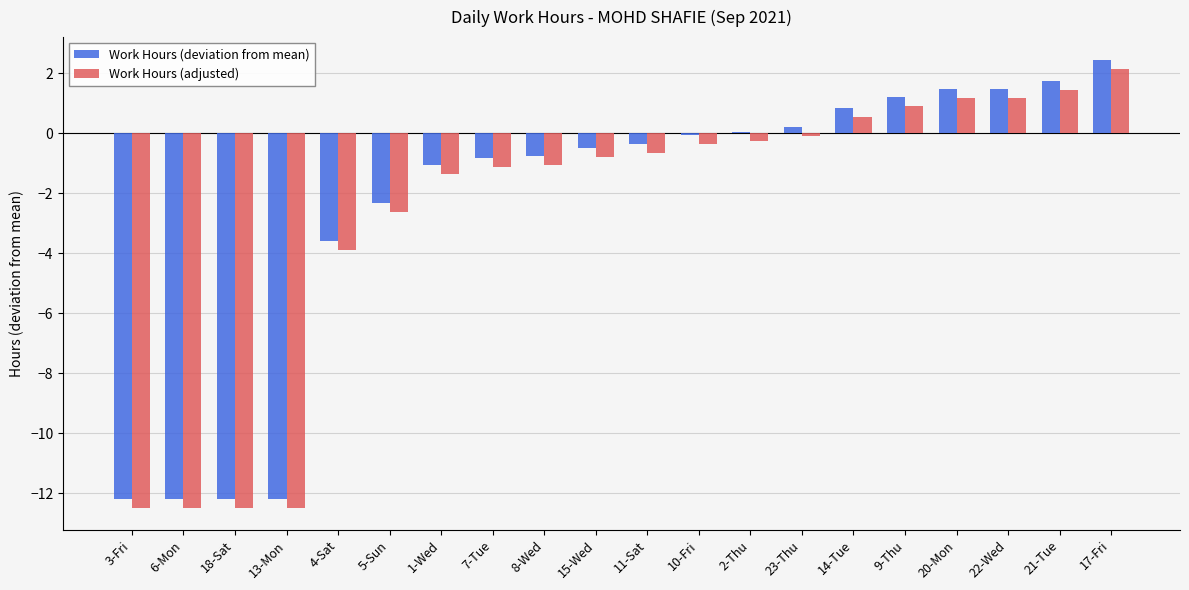

True or false: Work Hours (adjusted) has a value of 0.7 at 21-Tue.

False